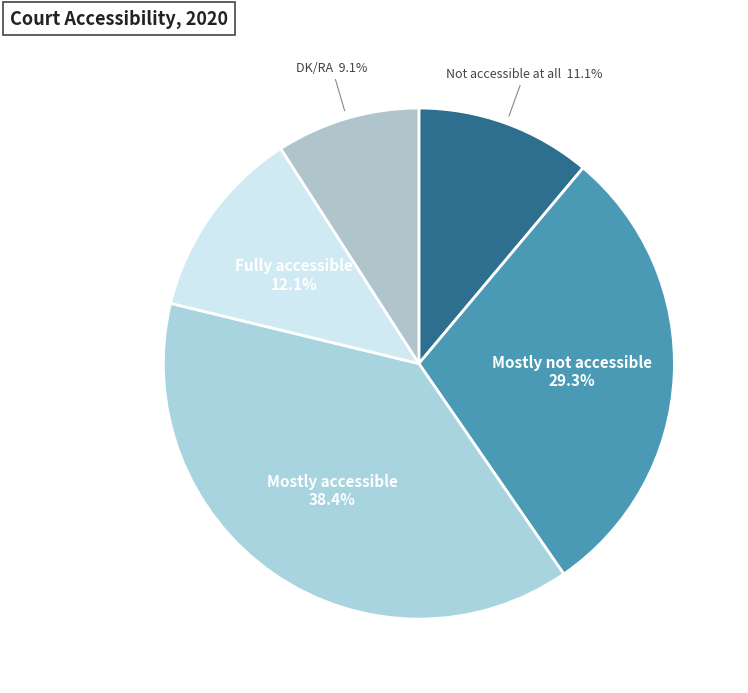

How many slices are in this pie chart?

5